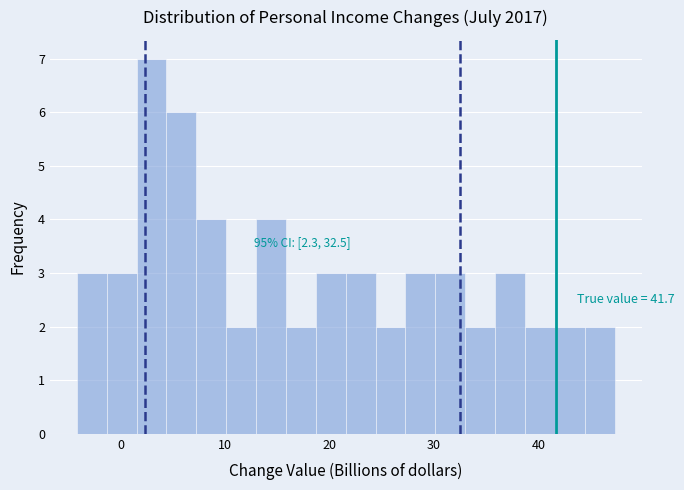

Read against the x-axis, roughly where is the centre of the tallest bar?

3